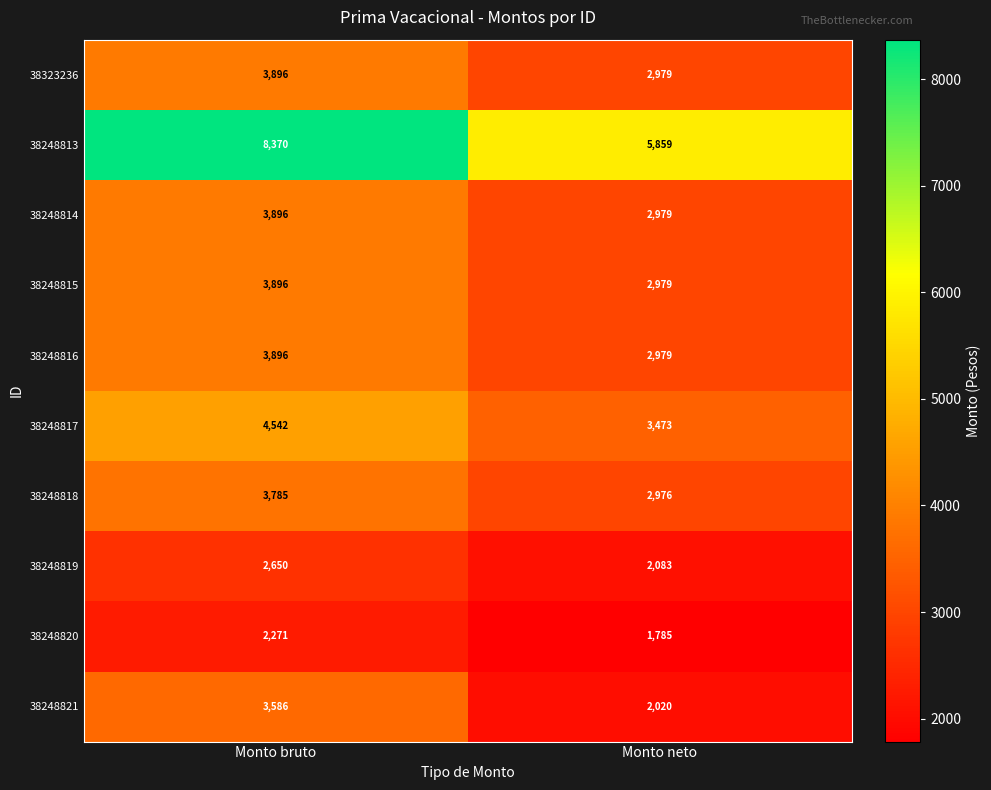

How many data points does each series have?

2